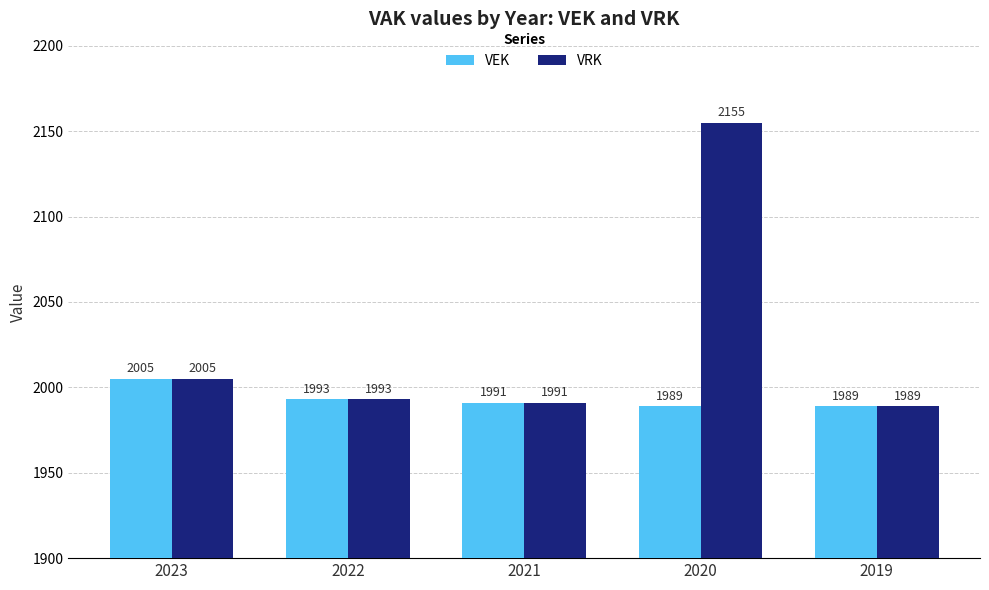

Is it true that VRK equals 1989 at 2019?

True